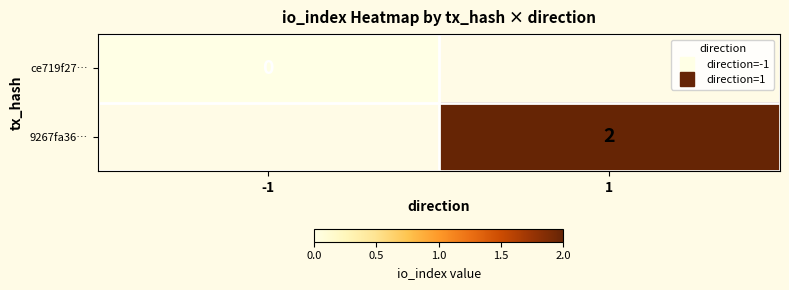

List the series in order of their overall mean, lowest first.

ce719f27…, 9267fa36…